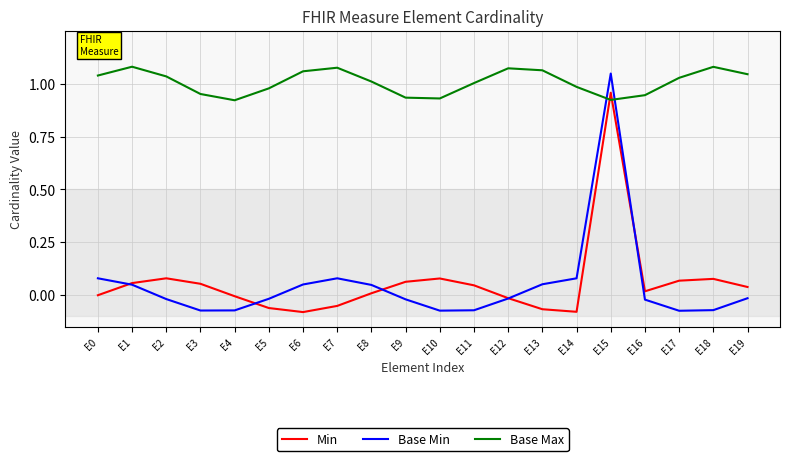

How many interior local valleys does the Base Max series have?

3